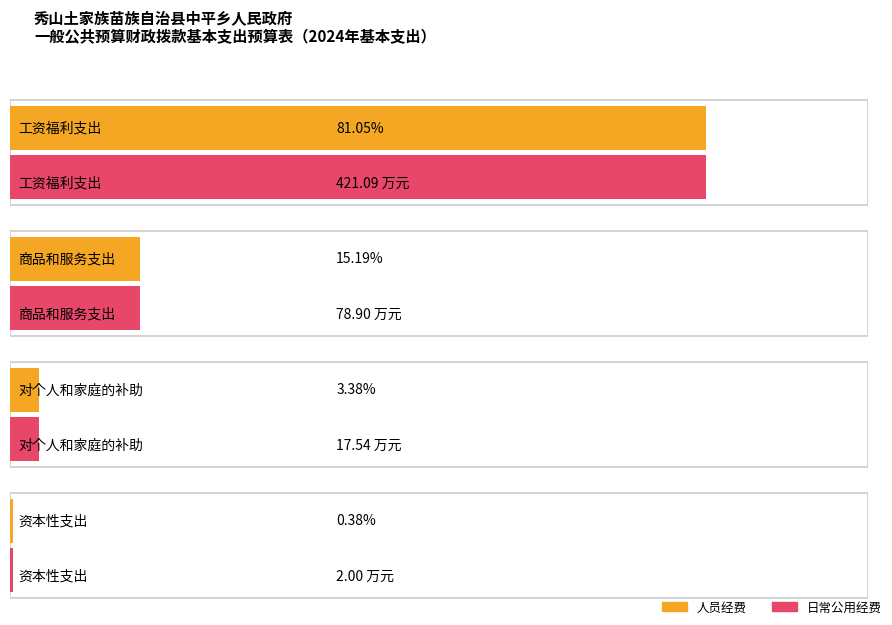

At which category does the chart reach its minimum across all series?

资本性支出